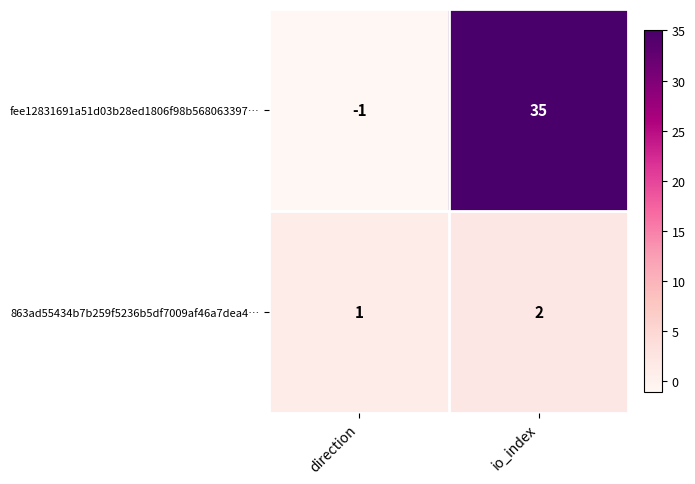

What is the difference between the highest and lowest values at io_index?

33